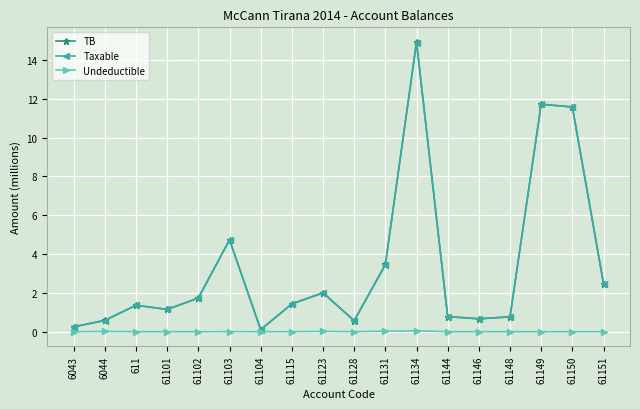

The Taxable series shows 2.5 at 61151. True or false?

True